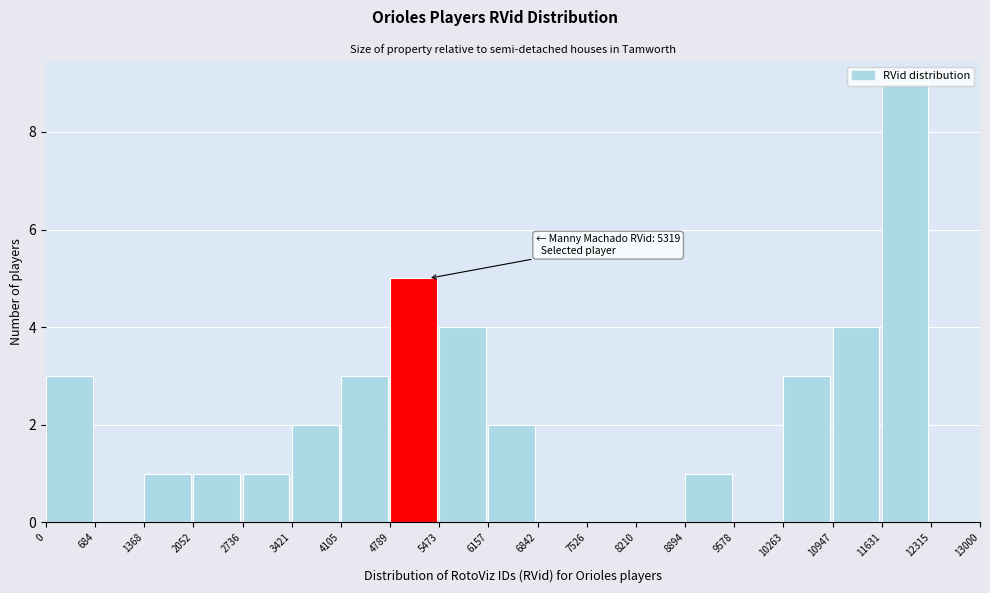

Which range on the x-axis has the tallest bar?

11631 to 12315